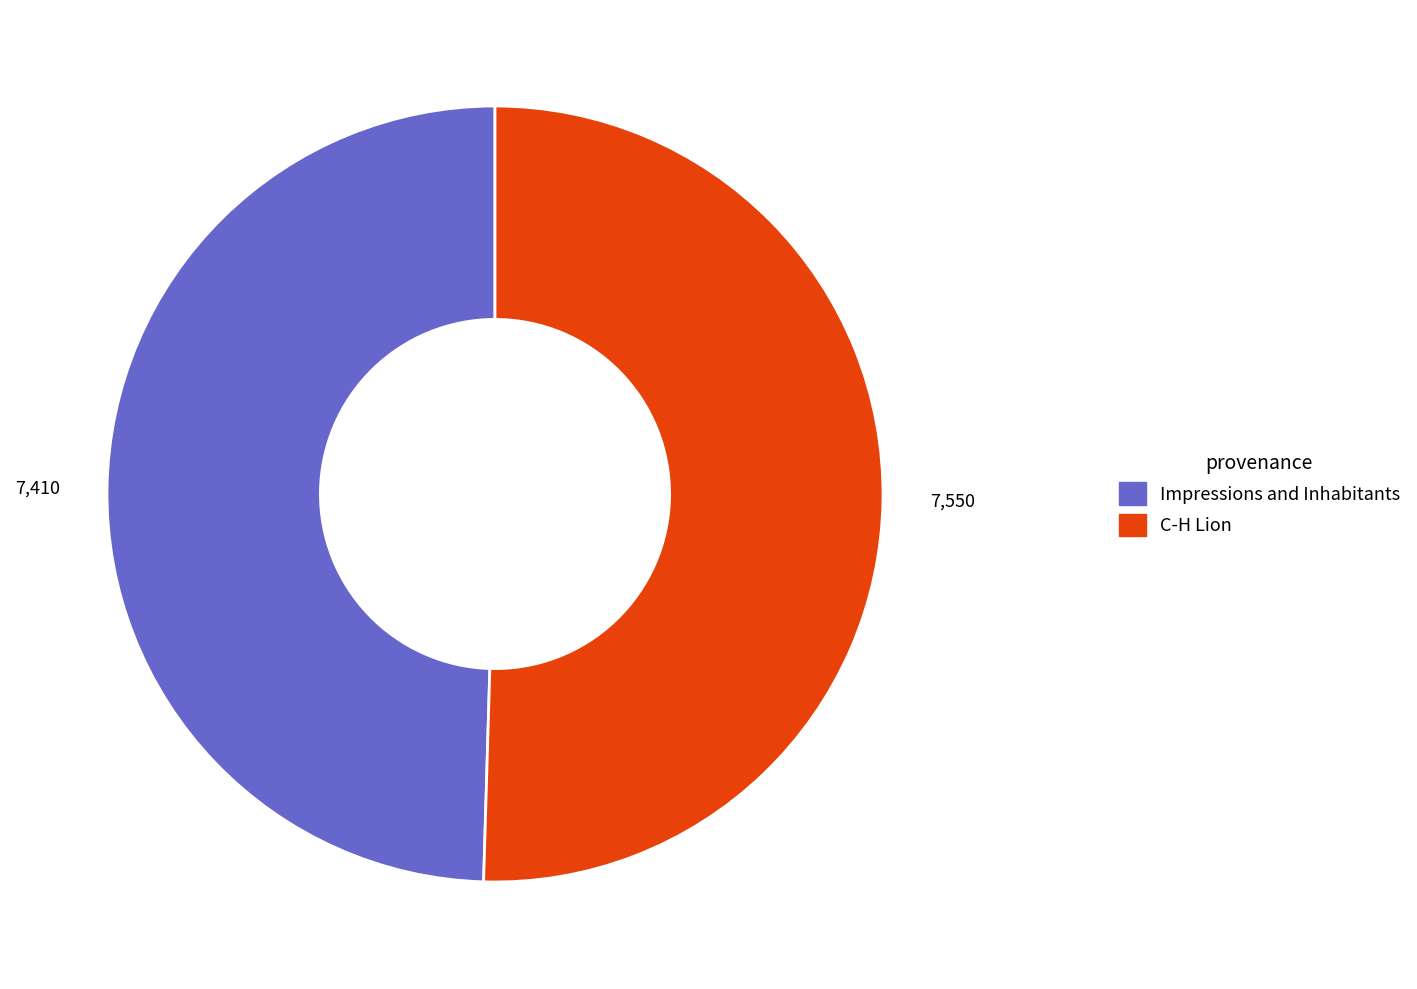

Do Impressions and Inhabitants and C-H Lion together represent more than half of the pie?

Yes